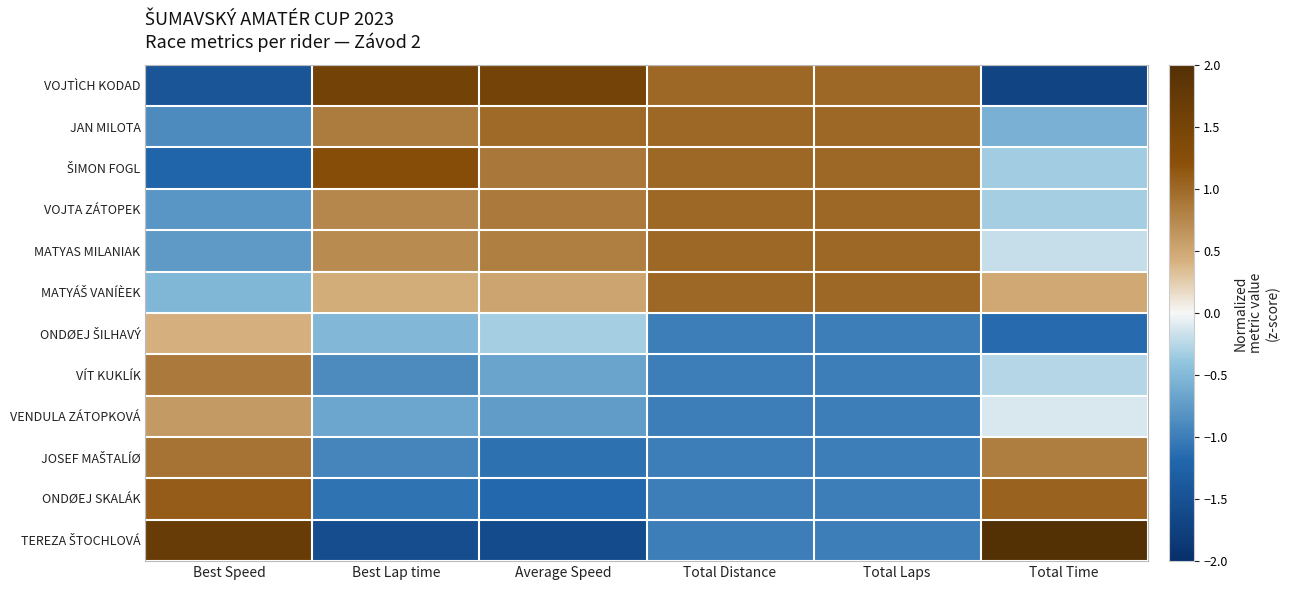

List the series in order of their peak value, lowest first.

ONDØEJ ŠILHAVÝ, VENDULA ZÁTOPKOVÁ, VÍT KUKLÍK, JOSEF MAŠTALÍØ, JAN MILOTA, VOJTA ZÁTOPEK, MATYAS MILANIAK, MATYÁŠ VANÍÈEK, ONDØEJ SKALÁK, ŠIMON FOGL, VOJTÌCH KODAD, TEREZA ŠTOCHLOVÁ